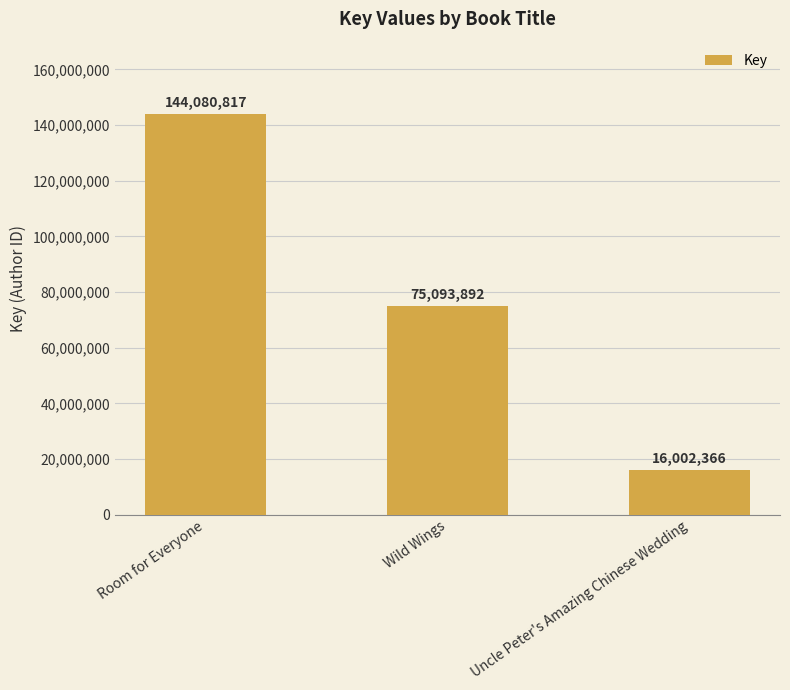

Reading left to right, list all the values displayed in this chart.

Room for Everyone=144080817	Wild Wings=75093892	Uncle Peter's Amazing Chinese Wedding=16002366